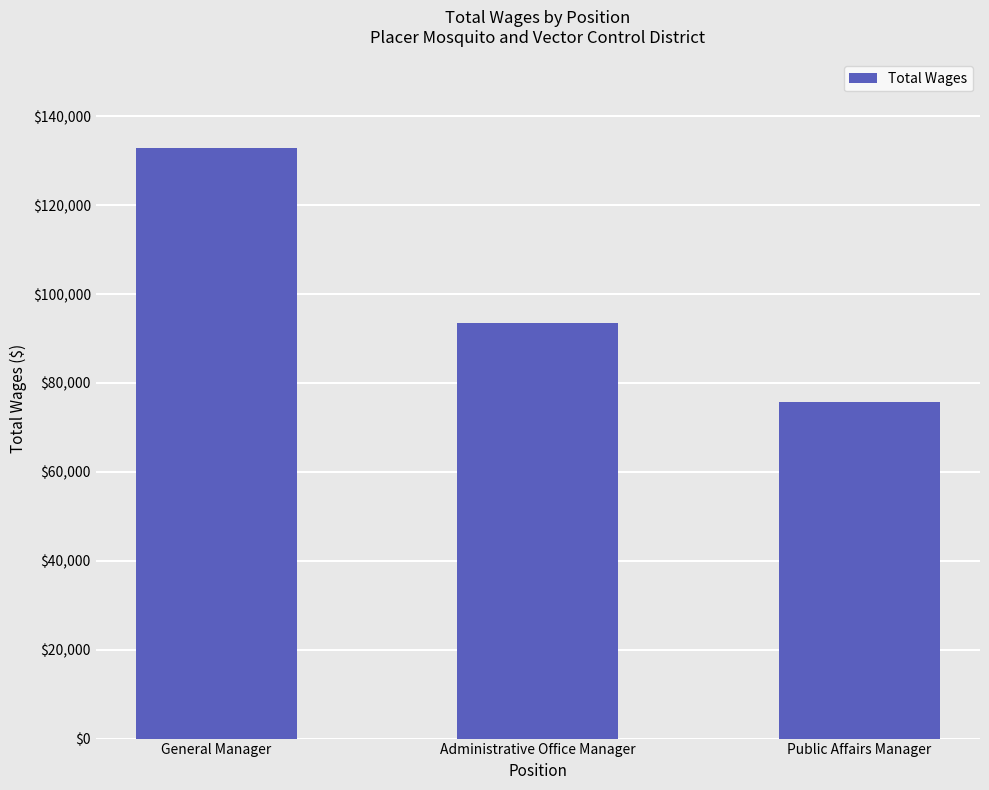

Reading left to right, transcribe all the data shown in this chart.

General Manager=132891	Administrative Office Manager=93599	Public Affairs Manager=75644